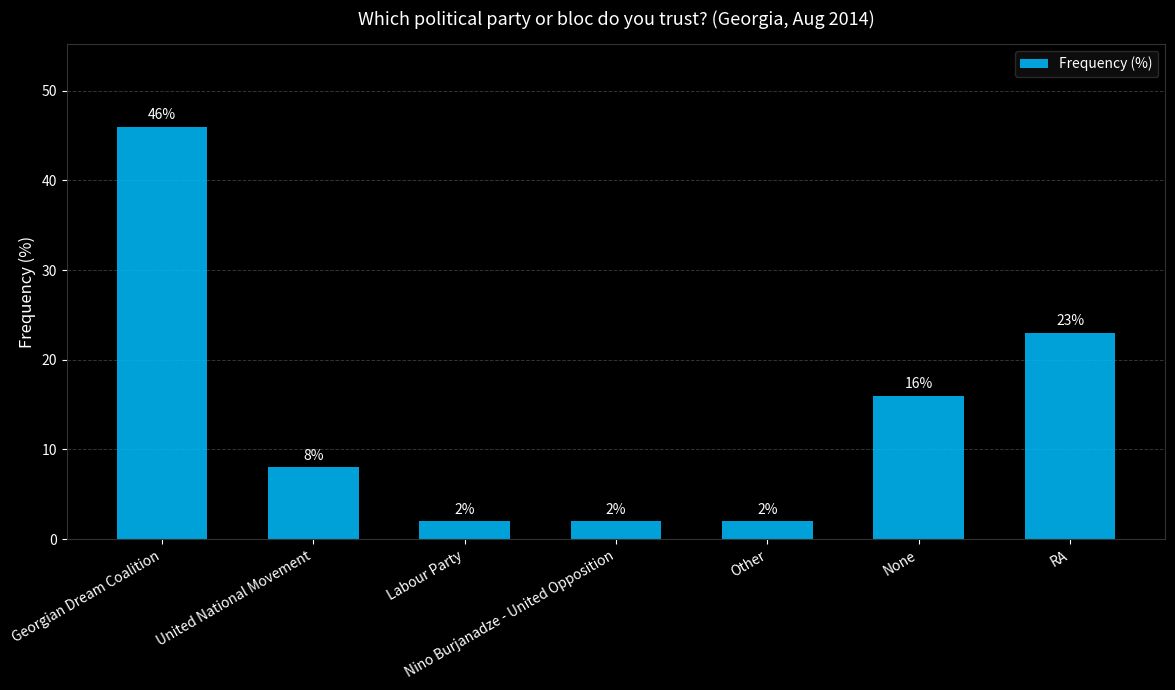

Which has a higher value, Nino Burjanadze - United Opposition or RA?

RA